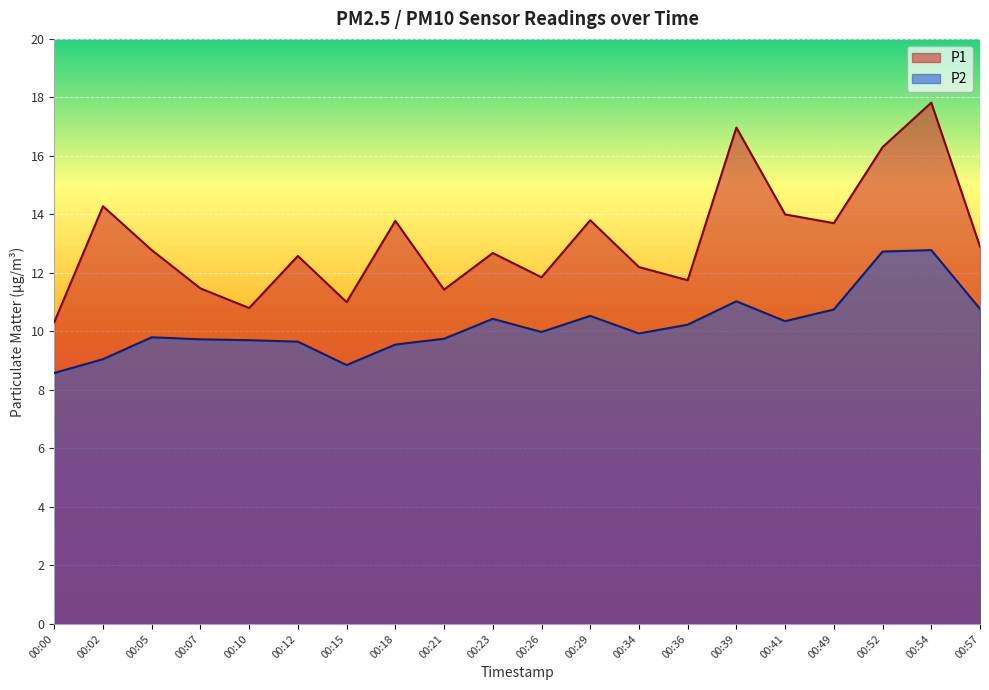

Rank the series by their average value, from highest to lowest.

P1, P2